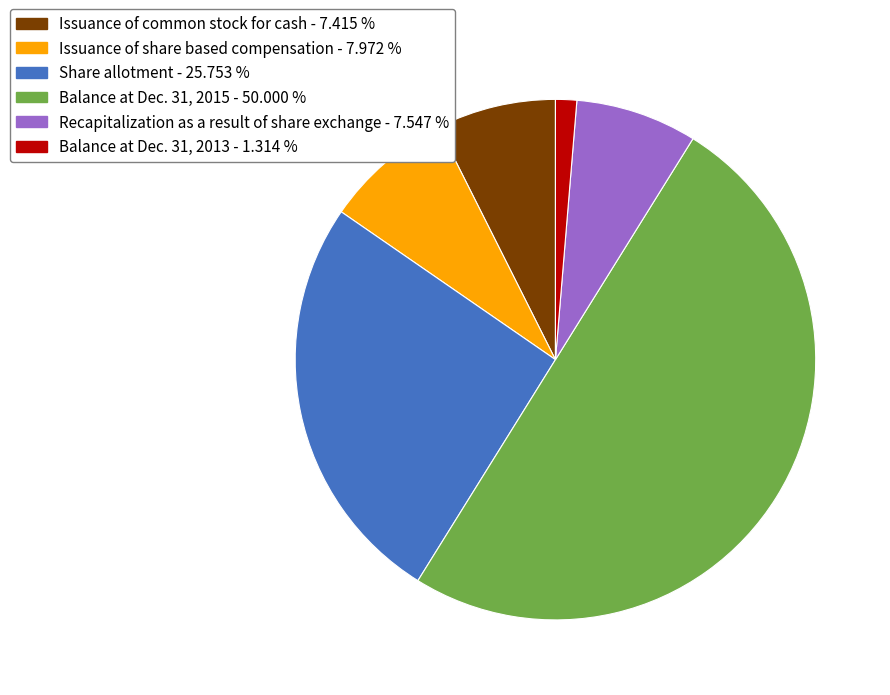

Do Balance at Dec. 31, 2013 and Recapitalization as a result of share exchange together represent more than half of the pie?

No